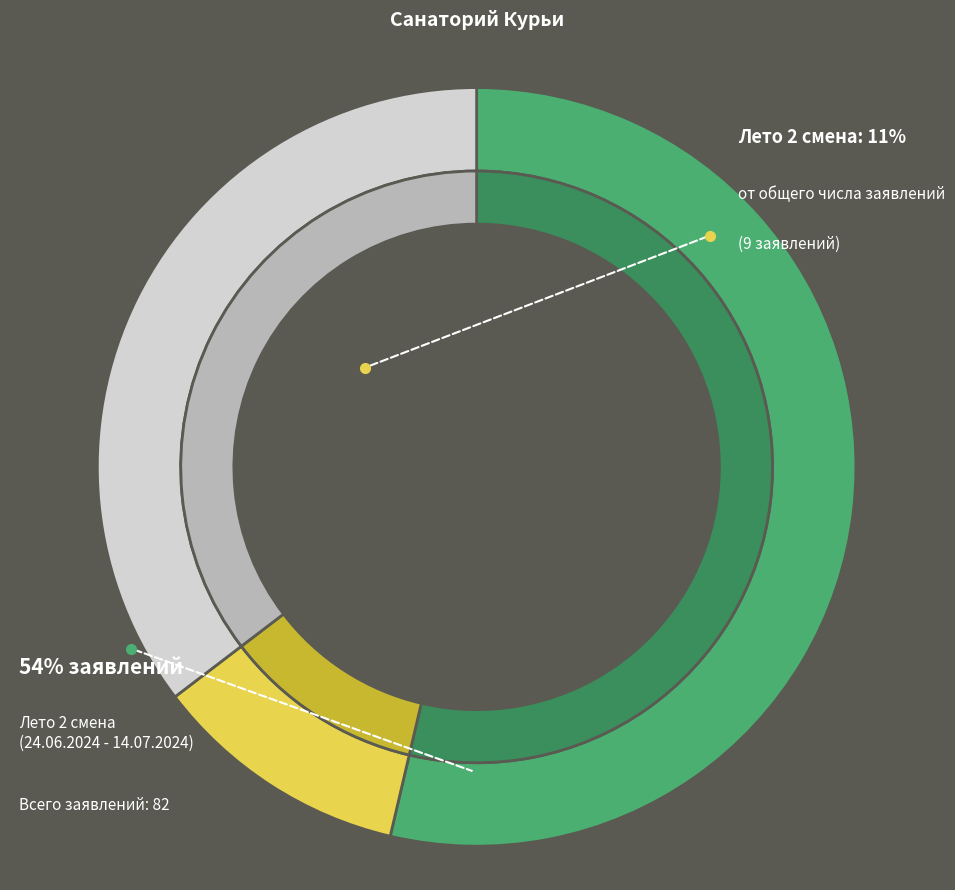

Is it true that Лето 2 смена (24.06.2024 - 14.07.2024) is 32% of the pie?

False